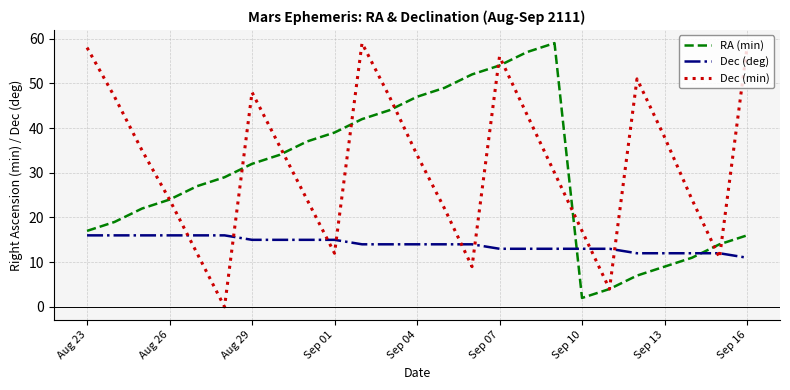

How many lines are shown in the chart?

3